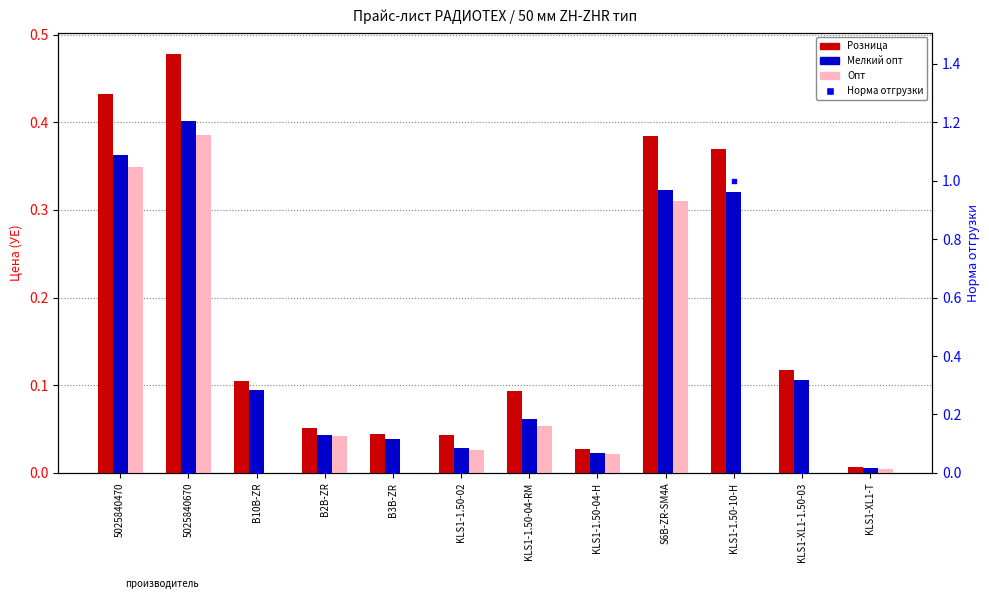

At which category is the sum across all series the highest?

KLS1-XL1-T